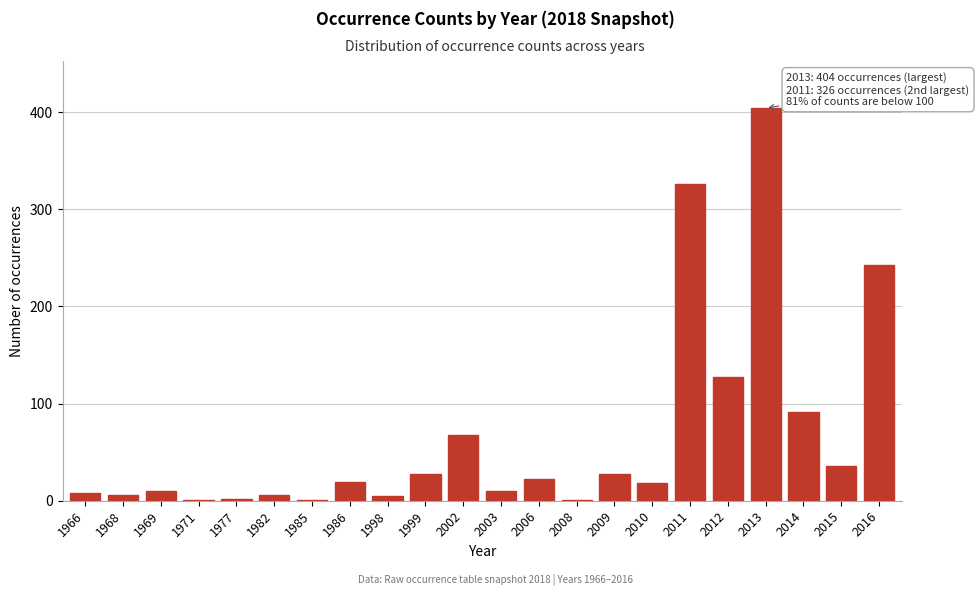

Read the value at 2014.

91